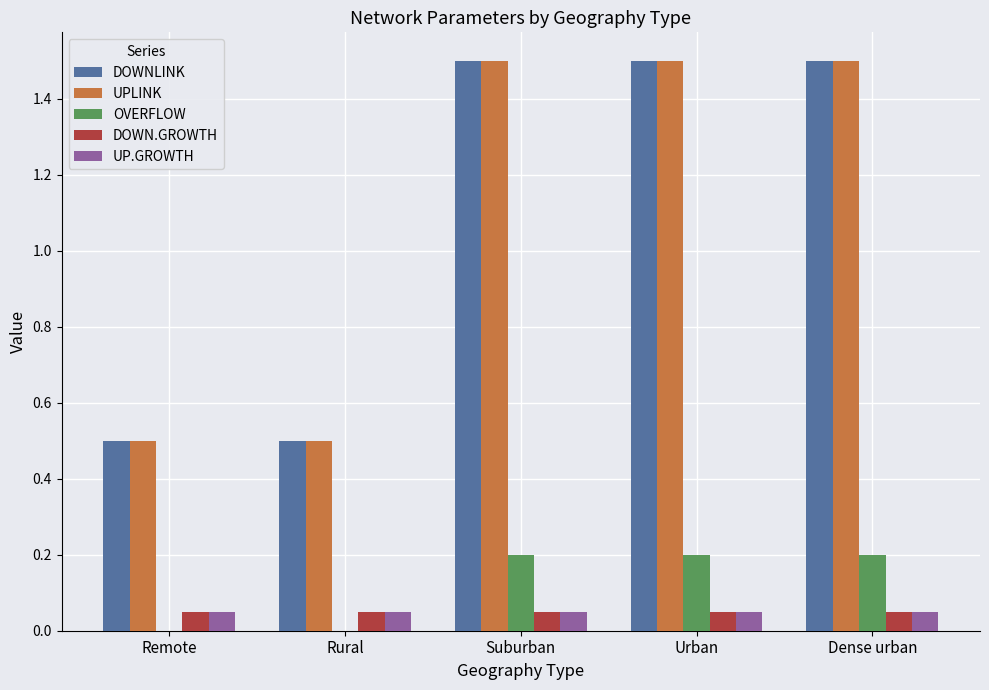

The value of DOWNLINK at Rural is 0.9. True or false?

False